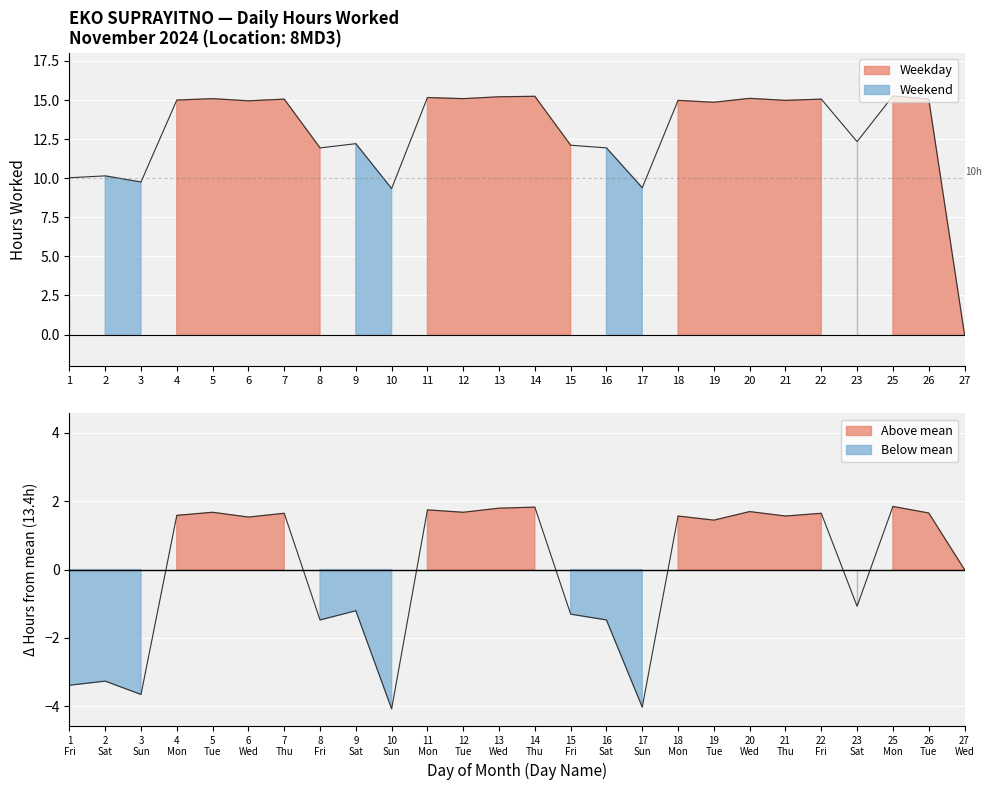

Between 17 and 22, which is larger?

22